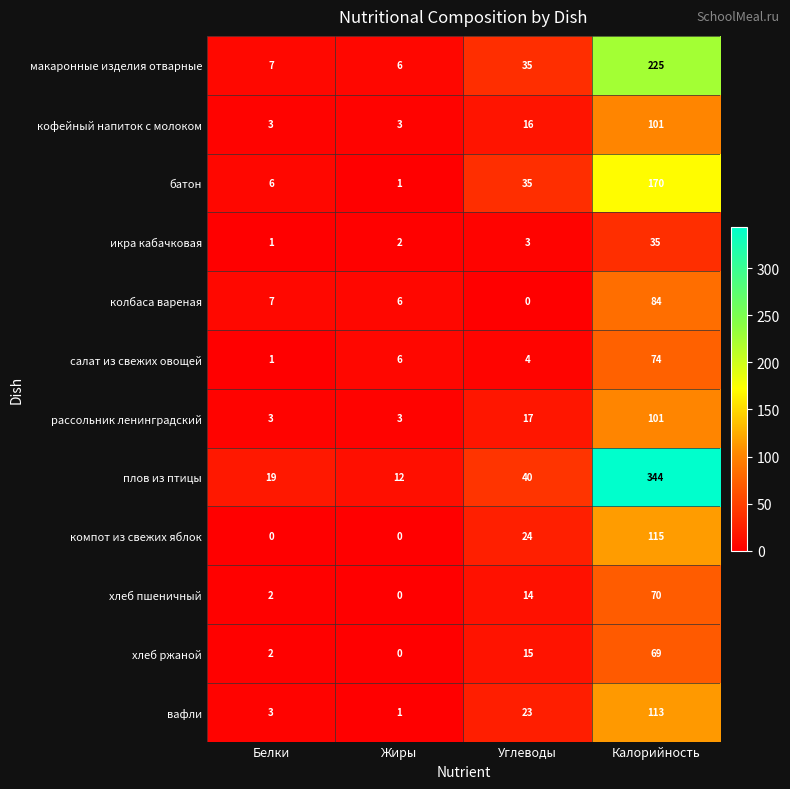

The компот из свежих яблок series shows 0 at Жиры. True or false?

True